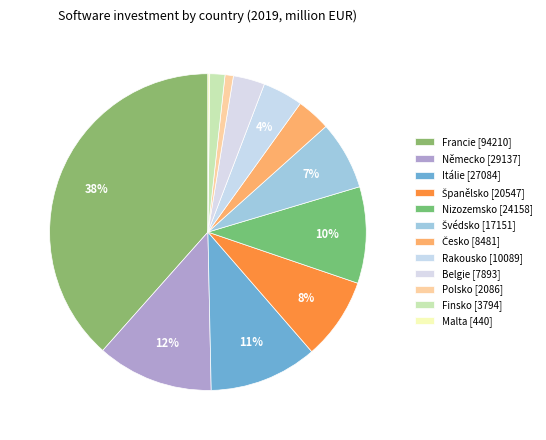

Is it true that Polsko is 1% of the pie?

True